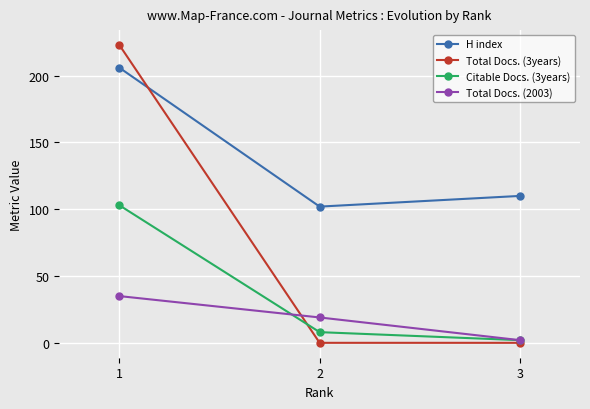

What are all the series names shown in the legend?

H index, Total Docs. (3years), Citable Docs. (3years), Total Docs. (2003)